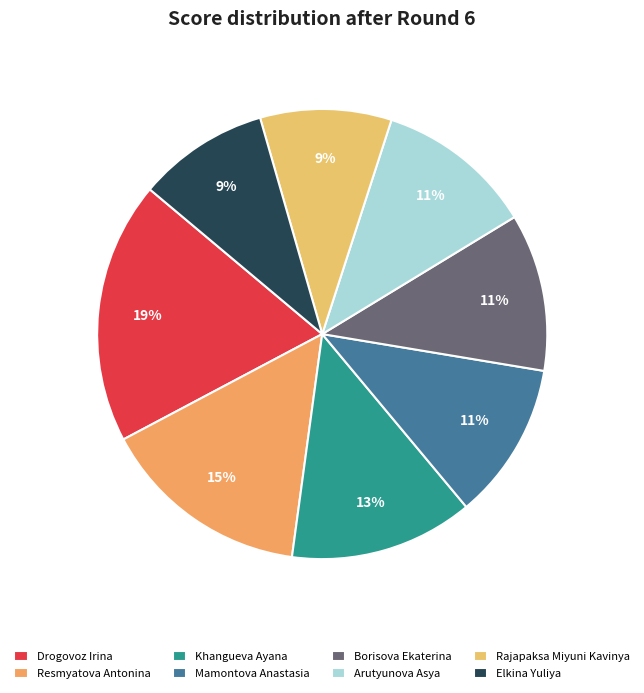

How many segments does this pie chart have?

8